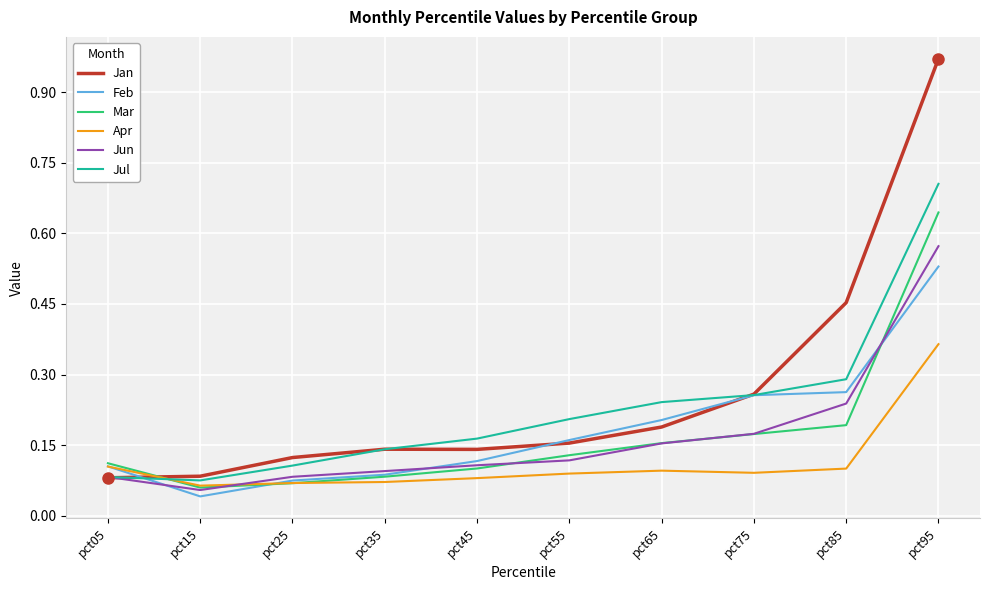

List the series in order of their peak value, highest first.

Jan, Jul, Mar, Jun, Feb, Apr